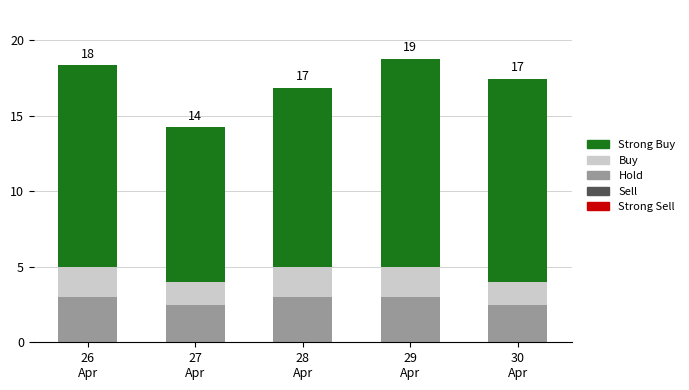

What is the highest value of the Hold series?

3.0